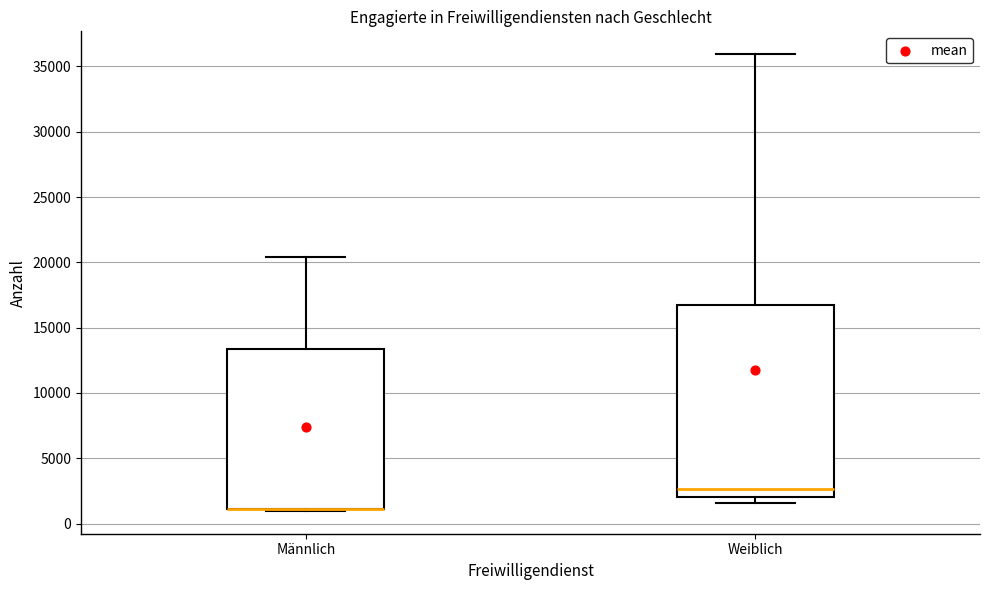

Reading left to right, read every box against the y-axis: the position of its median line, the range the box covers, and the ends of its whiskers. The values are not printed on the chart, so give them approximately, as read against the axis.

Männlich: median 1000 (drawn on the box's lower edge), box 1000 to 13500, whiskers 1000 (just below the box's lower edge) to 20500
Weiblich: median 2500, box 2000 to 16500, whiskers 1500 to 36000